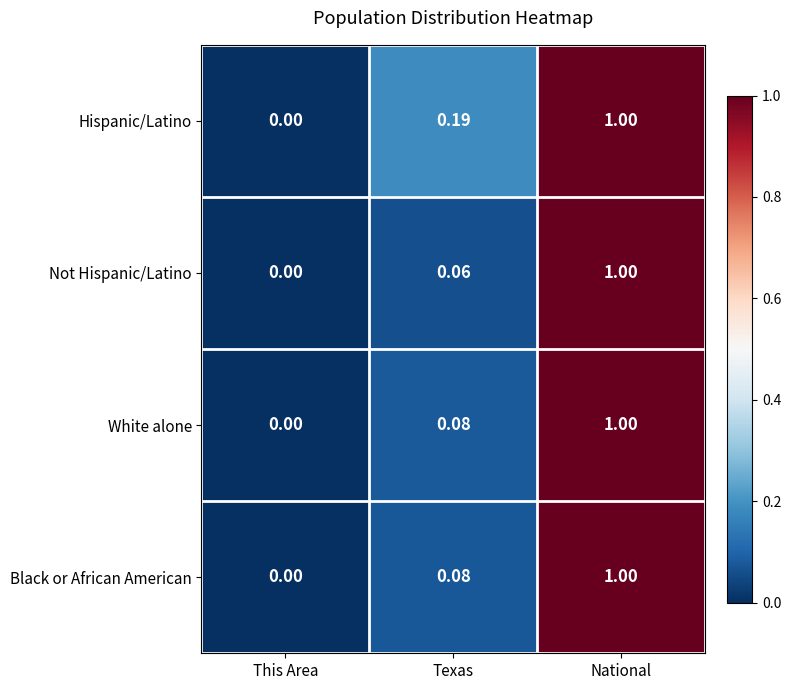

Between This Area and Texas, which series saw the biggest shift?

Hispanic/Latino